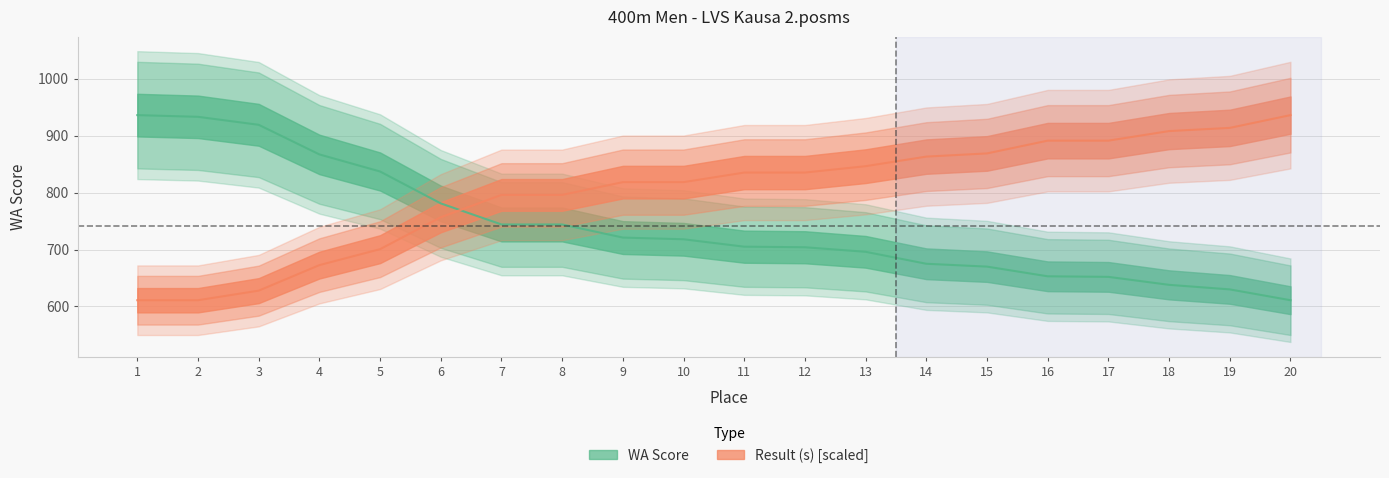

How many intersections are there between Result (s) and WA Score?

1